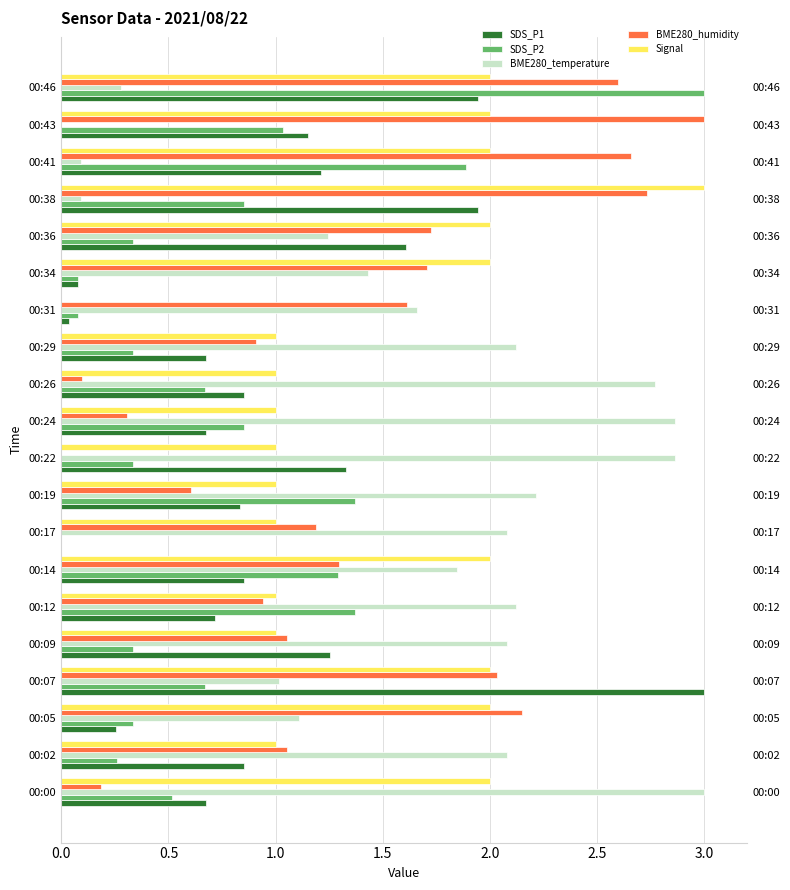

How many data points does each series have?

20